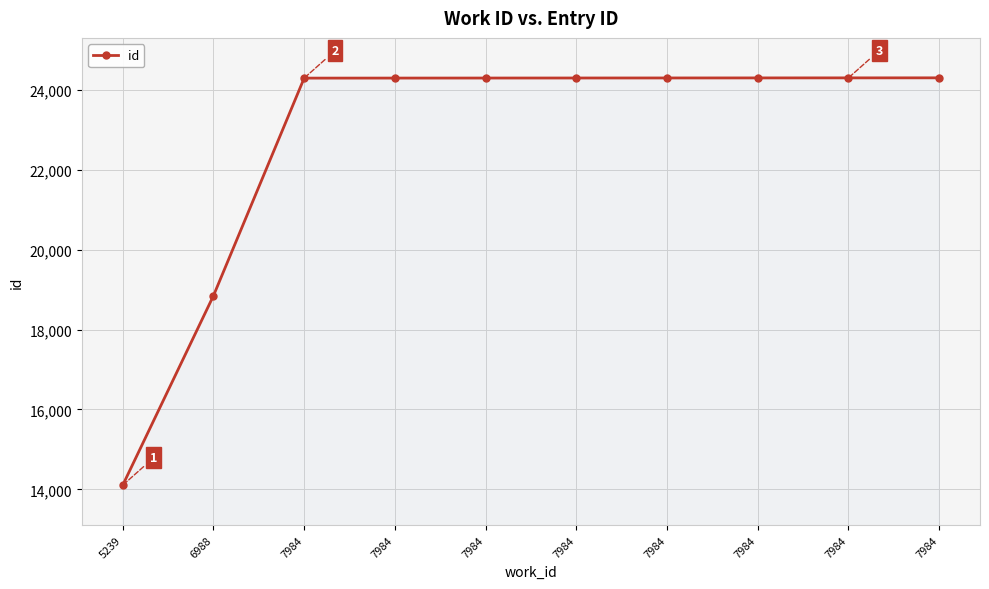

How many data points are less than 24298?

5